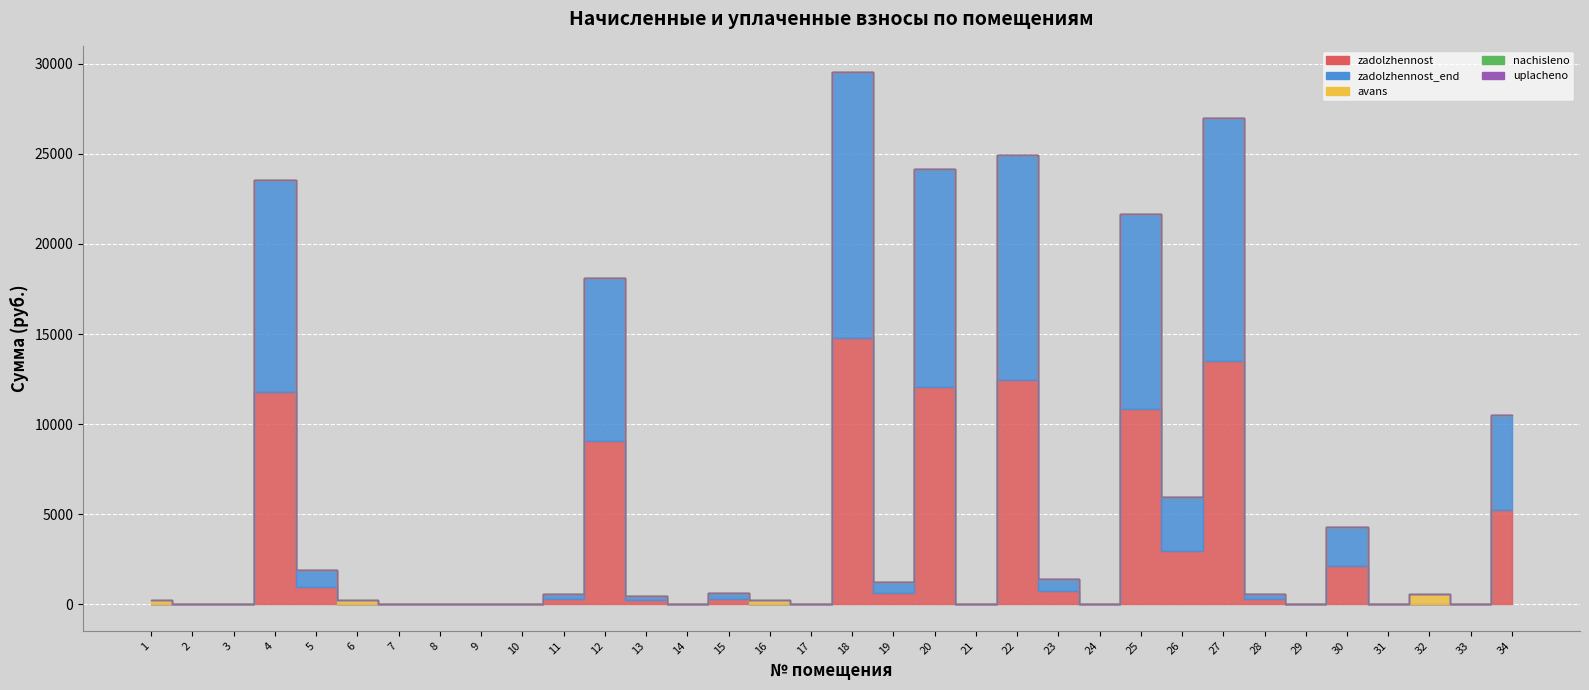

Reading left to right, list all the values displayed in this chart.

zadolzhennost: 1=0.0	2=0.0	3=0.0	4=11772.0	5=958.5	6=0.0	7=0.0	8=0.0	9=0.0	10=0.0	11=286.5	12=9068.4	13=239.0	14=0.0	15=314.3	16=0.0	17=0.0	18=14763.0	19=630.1	20=12078.7	21=0.0	22=12473.8	23=711.7	24=0.0	25=10819.1	26=2971.8	27=13495.0	28=297.3	29=0.4	30=2141.7	31=0.0	32=0.0	33=0.0	34=5256.6
zadolzhennost_end: 1=0.0	2=0.0	3=0.0	4=11772.0	5=958.5	6=0.0	7=0.0	8=0.0	9=0.0	10=0.0	11=286.5	12=9068.4	13=239.0	14=0.0	15=314.3	16=0.0	17=0.0	18=14763.0	19=630.1	20=12078.7	21=0.0	22=12473.8	23=711.7	24=0.0	25=10819.1	26=2971.8	27=13495.0	28=297.3	29=0.4	30=2141.7	31=0.0	32=0.0	33=0.0	34=5256.6
avans: 1=260.8	2=0.0	3=0.0	4=0.0	5=0.0	6=260.8	7=0.0	8=0.0	9=0.0	10=0.0	11=0.0	12=0.0	13=0.0	14=0.0	15=0.0	16=238.5	17=0.0	18=0.0	19=0.0	20=0.0	21=0.0	22=0.0	23=0.0	24=0.0	25=0.0	26=0.0	27=0.0	28=0.0	29=0.0	30=0.0	31=0.0	32=577.9	33=0.0	34=0.0
nachisleno: 1=0.0	2=0.0	3=0.0	4=0.0	5=0.0	6=0.0	7=0.0	8=0.0	9=0.0	10=0.0	11=0.0	12=0.0	13=0.0	14=0.0	15=0.0	16=0.0	17=0.0	18=0.0	19=0.0	20=0.0	21=0.0	22=0.0	23=0.0	24=0.0	25=0.0	26=0.0	27=0.0	28=0.0	29=0.0	30=0.0	31=0.0	32=0.0	33=0.0	34=0.0
uplacheno: 1=0.0	2=0.0	3=0.0	4=0.0	5=0.0	6=0.0	7=0.0	8=0.0	9=0.0	10=0.0	11=0.0	12=0.0	13=0.0	14=0.0	15=0.0	16=0.0	17=0.0	18=0.0	19=0.0	20=0.0	21=0.0	22=0.0	23=0.0	24=0.0	25=0.0	26=0.0	27=0.0	28=0.0	29=0.0	30=0.0	31=0.0	32=0.0	33=0.0	34=0.0